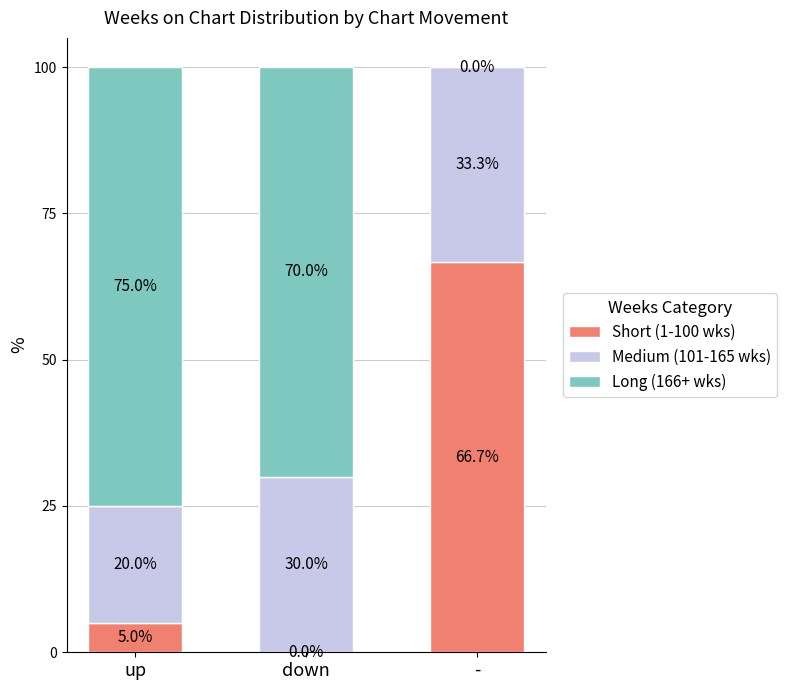

What is the highest value of the Short (1-100 wks) series?

66.7